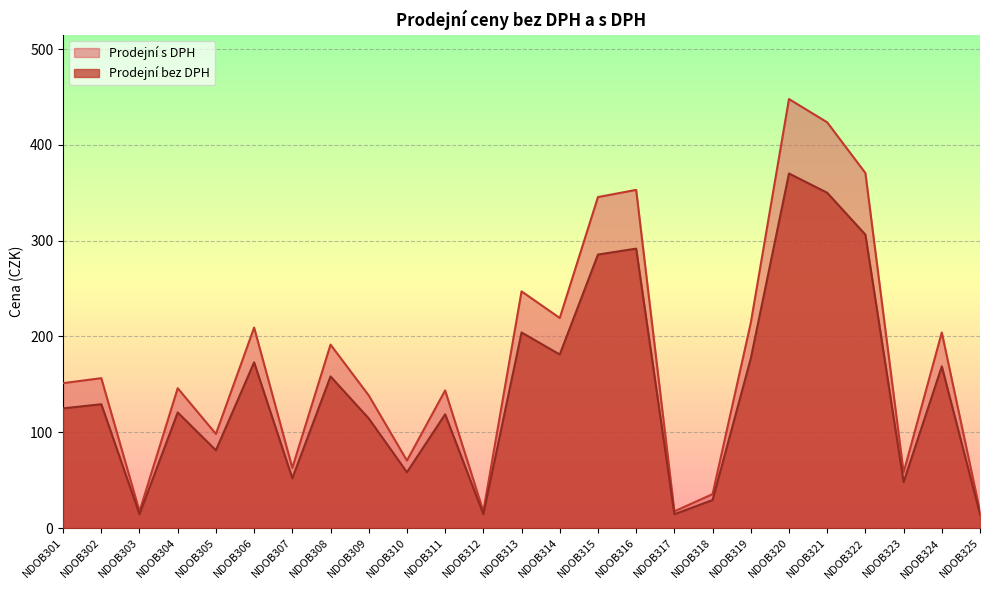

True or false: Prodejní s DPH and Prodejní bez DPH intersect in this chart.

False